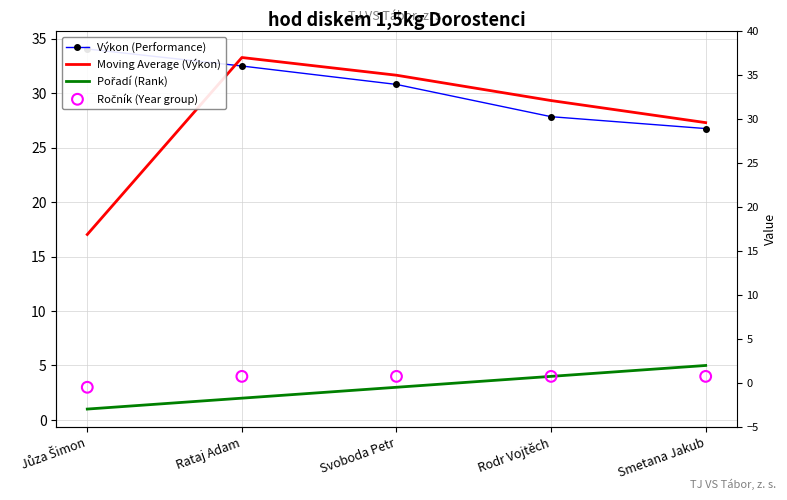

What are all the series names shown in the legend?

Výkon (Performance), Moving Average (Výkon), Pořadí (Rank), Ročník (Year group)